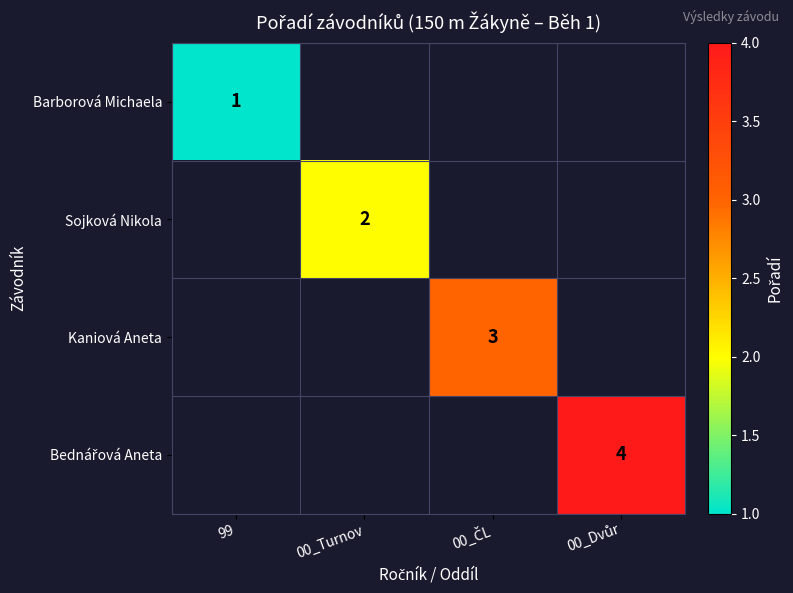

Is it true that Barborová Michaela equals 1.0 at 99?

True